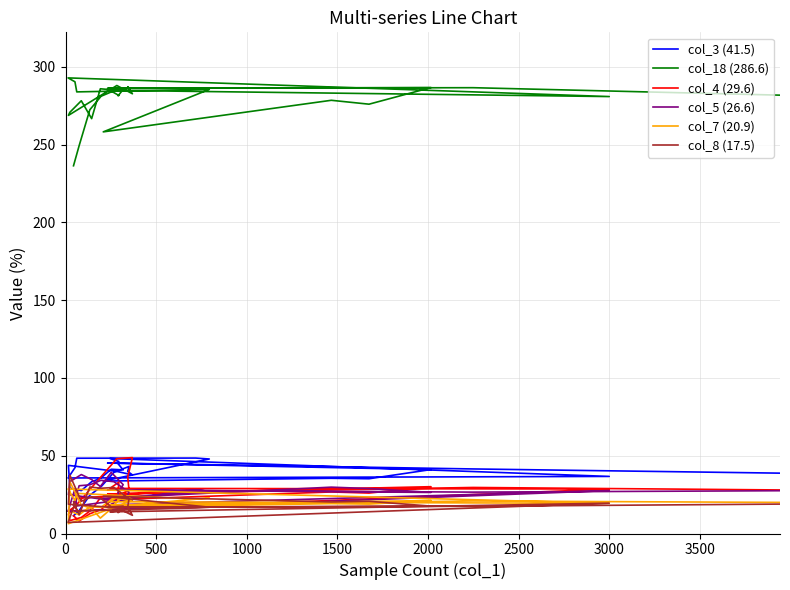

How many distinct data groups are displayed?

6